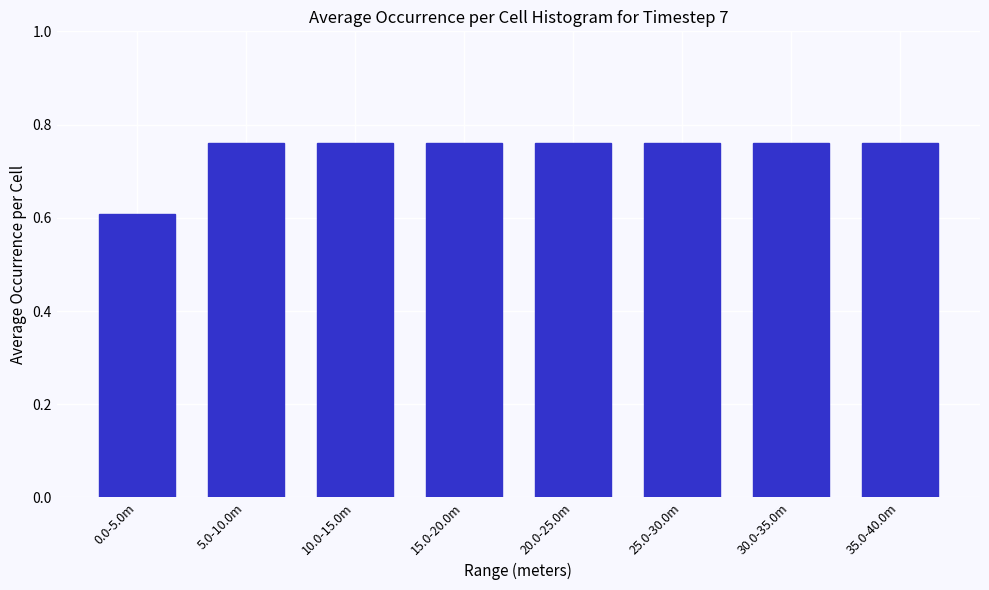

Is it true that the value at 35.0-40.0m is 1.1?

False